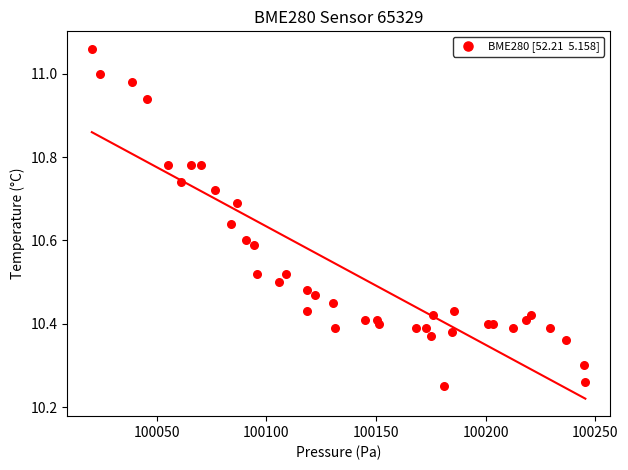

What is the range of X values (max minus min)?

224.9